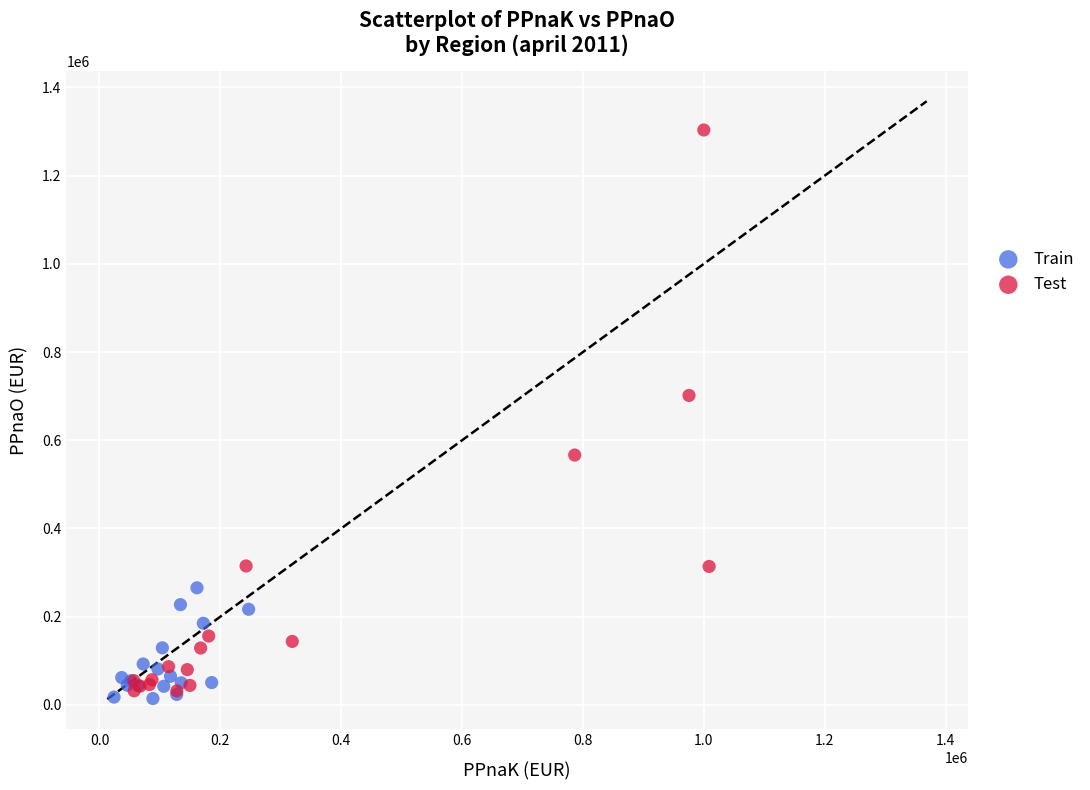

Which series has the largest Y range (max minus min)?

Test